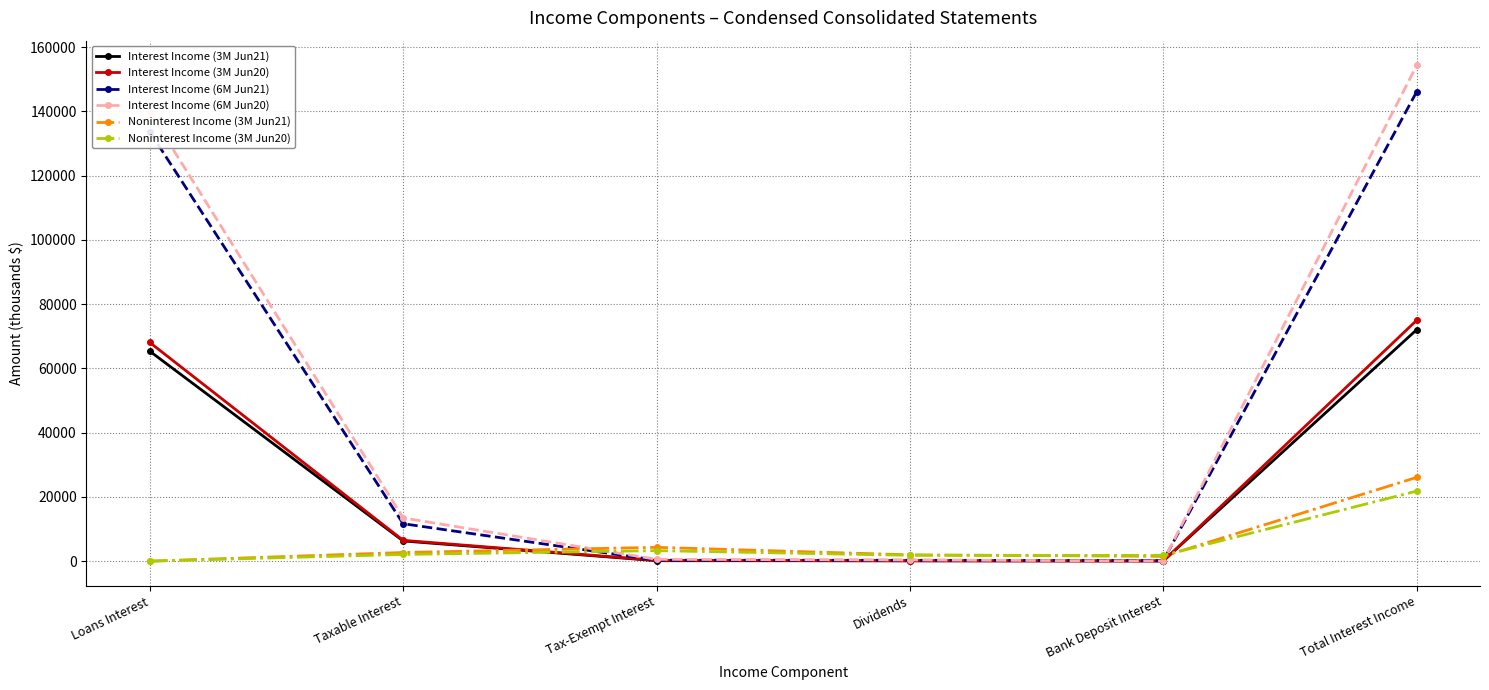

What is the sum of the Interest Income (3M Jun21) values at Taxable Interest and Loans Interest?

71669